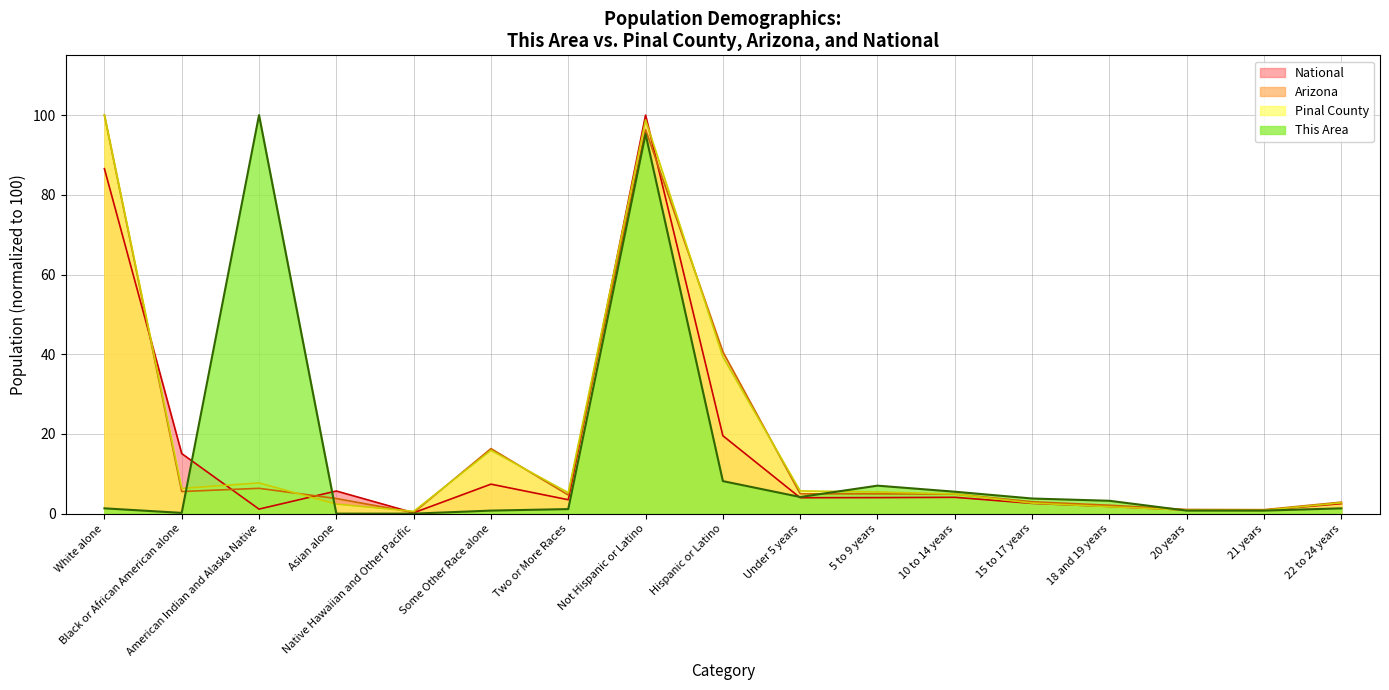

Reading left to right, list all the values displayed in this chart.

This Area: White alone=1.3	Black or African American alone=0.2	American Indian and Alaska Native=100.0	Asian alone=0.0	Native Hawaiian and Other Pacific=0.0	Some Other Race alone=0.8	Two or More Races=1.1	Not Hispanic or Latino=95.3	Hispanic or Latino=8.2	Under 5 years=4.2	5 to 9 years=7.0	10 to 14 years=5.5	15 to 17 years=3.8	18 and 19 years=3.2	20 years=0.8	21 years=0.8	22 to 24 years=1.3
Pinal County: White alone=100.0	Black or African American alone=6.3	American Indian and Alaska Native=7.7	Asian alone=2.4	Native Hawaiian and Other Pacific=0.6	Some Other Race alone=15.9	Two or More Races=5.3	Not Hispanic or Latino=98.8	Hispanic or Latino=39.3	Under 5 years=5.7	5 to 9 years=5.4	10 to 14 years=4.9	15 to 17 years=2.7	18 and 19 years=1.7	20 years=0.9	21 years=0.8	22 to 24 years=2.7
Arizona: White alone=100.0	Black or African American alone=5.5	American Indian and Alaska Native=6.4	Asian alone=3.8	Native Hawaiian and Other Pacific=0.3	Some Other Race alone=16.3	Two or More Races=4.7	Not Hispanic or Latino=96.4	Hispanic or Latino=40.6	Under 5 years=5.0	5 to 9 years=5.0	10 to 14 years=4.9	15 to 17 years=3.0	18 and 19 years=2.1	20 years=1.0	21 years=1.0	22 to 24 years=2.9
National: White alone=86.6	Black or African American alone=15.1	American Indian and Alaska Native=1.1	Asian alone=5.7	Native Hawaiian and Other Pacific=0.2	Some Other Race alone=7.4	Two or More Races=3.5	Not Hispanic or Latino=100.0	Hispanic or Latino=19.5	Under 5 years=4.0	5 to 9 years=4.0	10 to 14 years=4.1	15 to 17 years=2.6	18 and 19 years=1.8	20 years=0.9	21 years=0.9	22 to 24 years=2.5